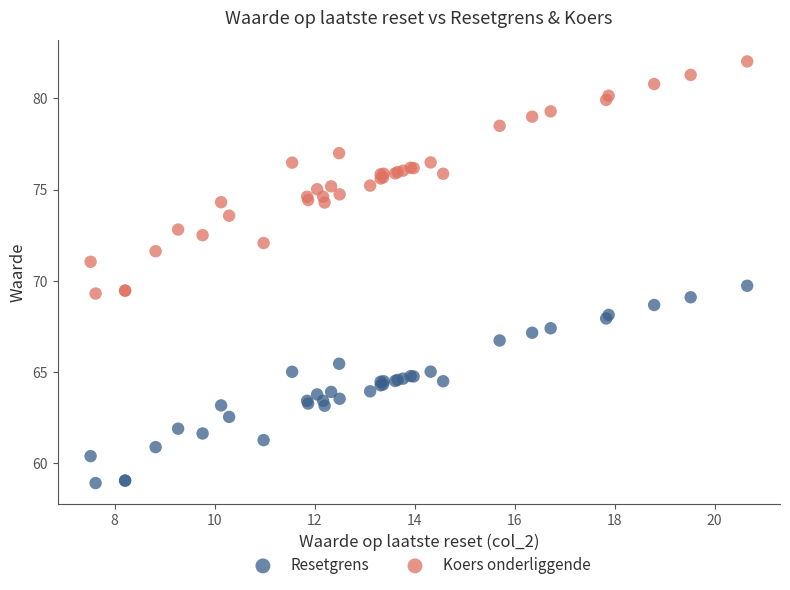

What is the X range (max minus min) for the scatter plot?

13.1